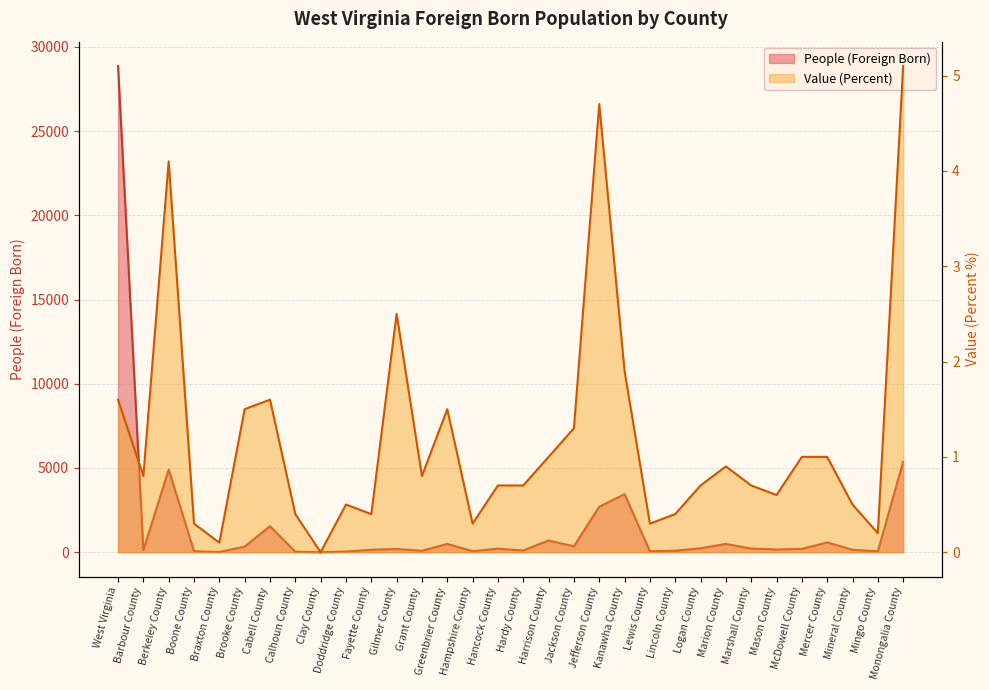

At which label is Value (Percent) closest to 2?

Kanawha County